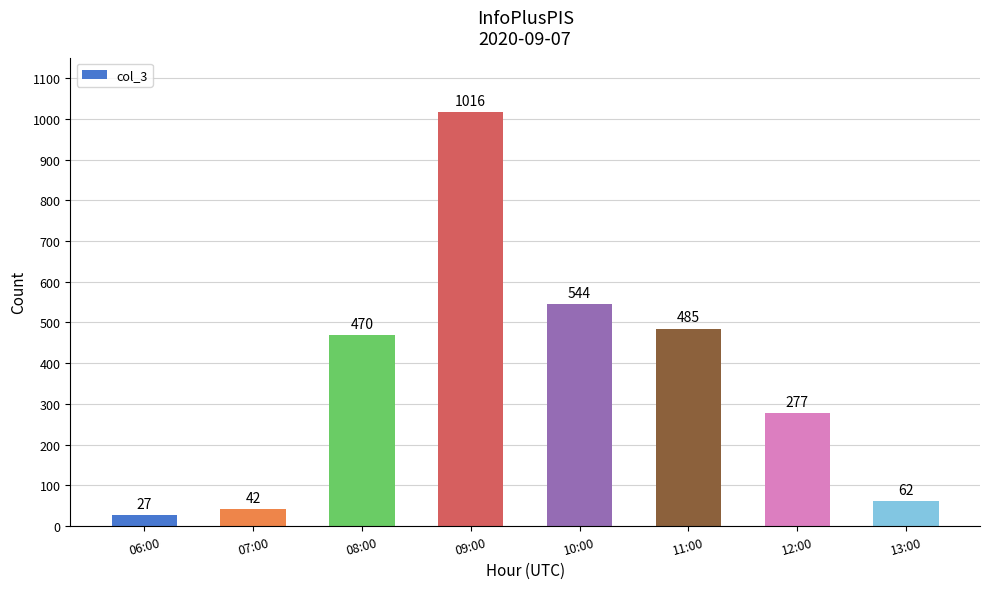

Between 11:00 and 09:00, which is larger?

09:00